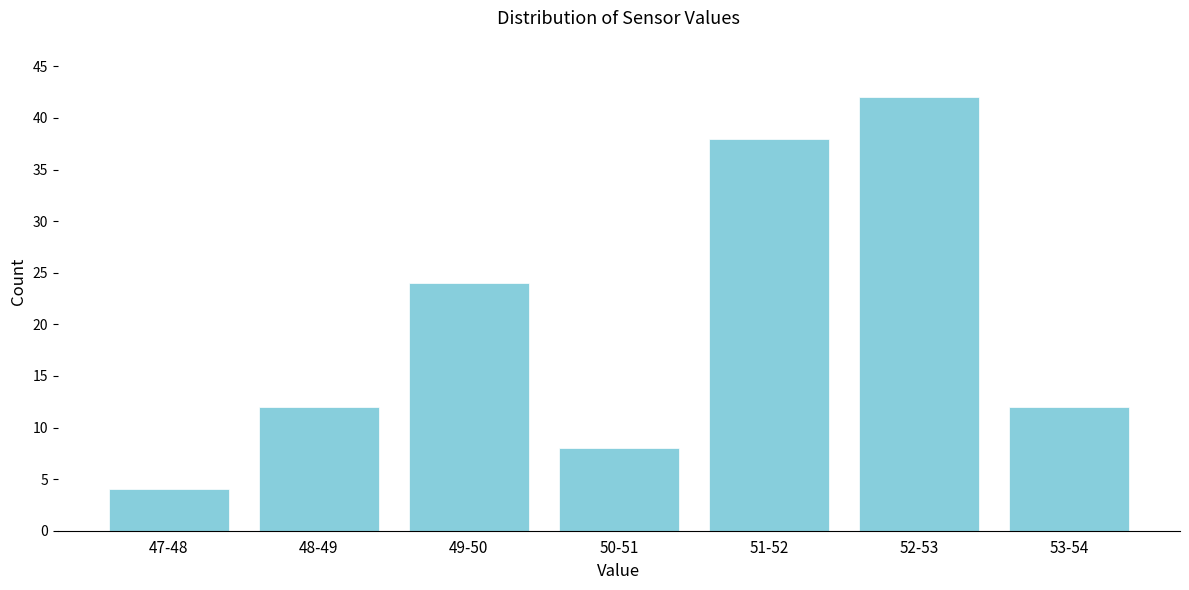

Reading right to left, what are all the values shown in this chart?

12	42	38	8	24	12	4